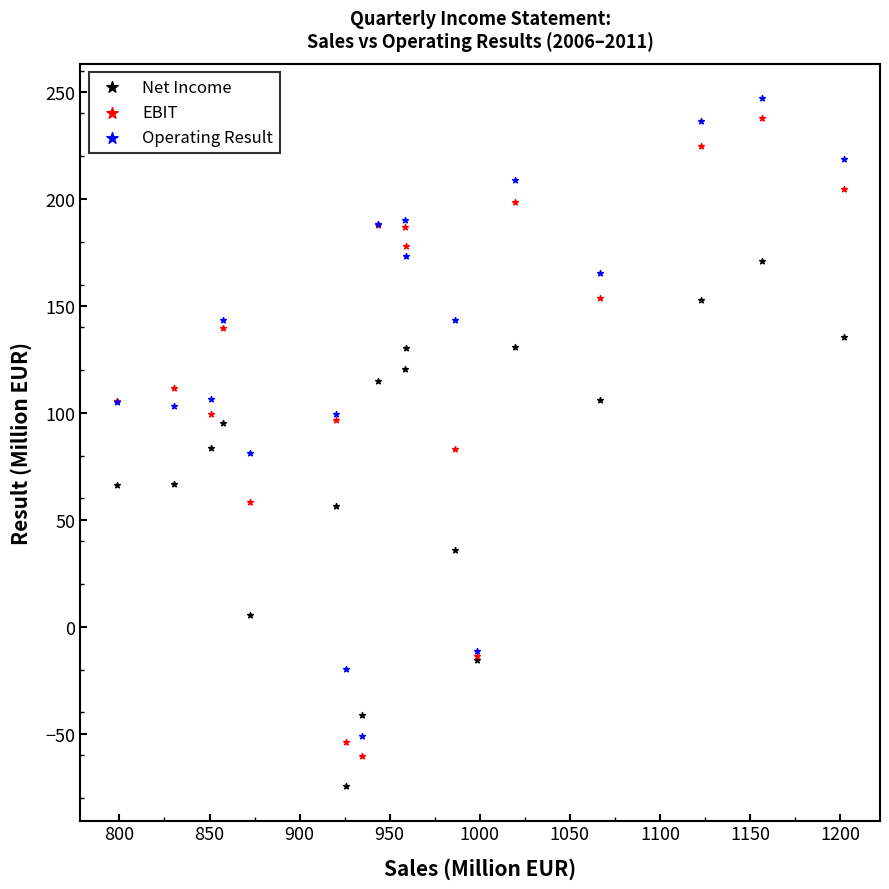

Which series has the largest Y range (max minus min)?

EBIT